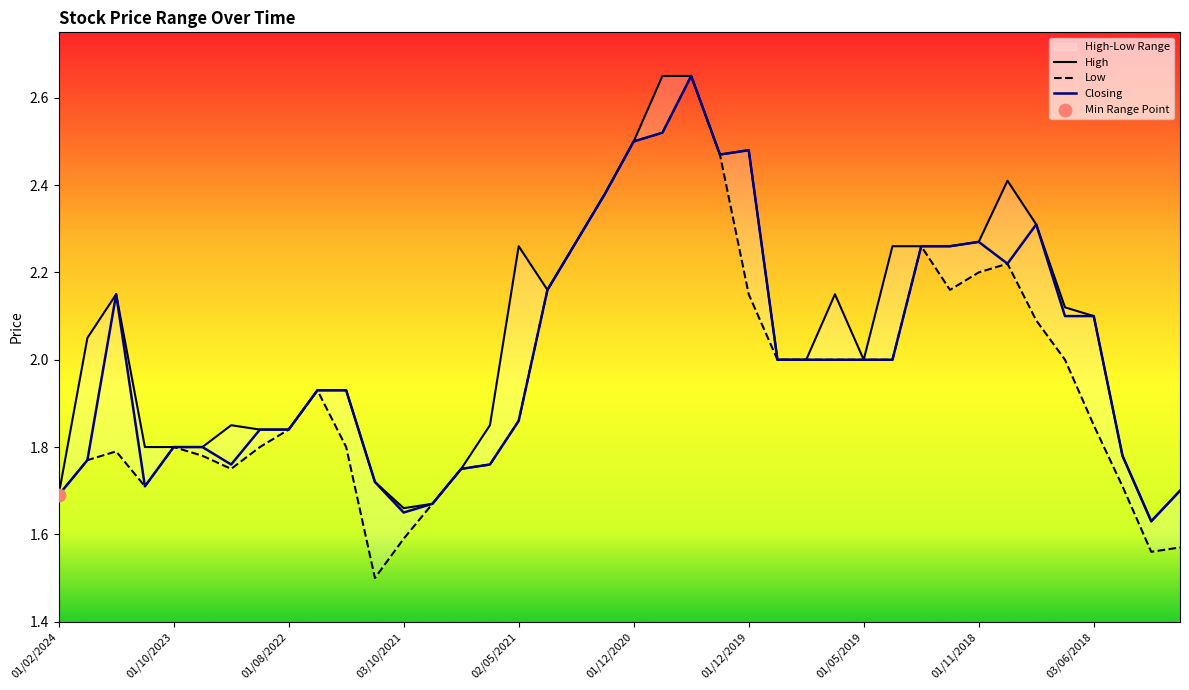

Which series contains the highest Y value?

High